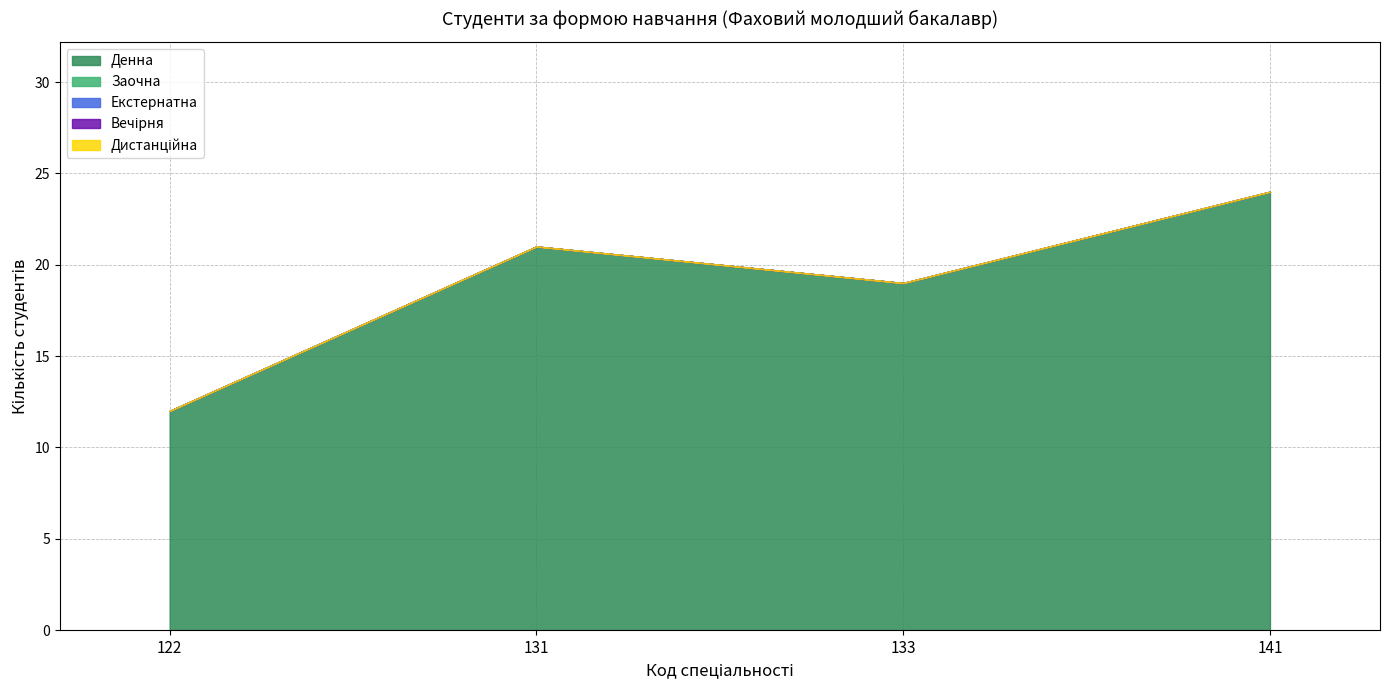

What is the value of the Денна point at the 2nd from the left?

21